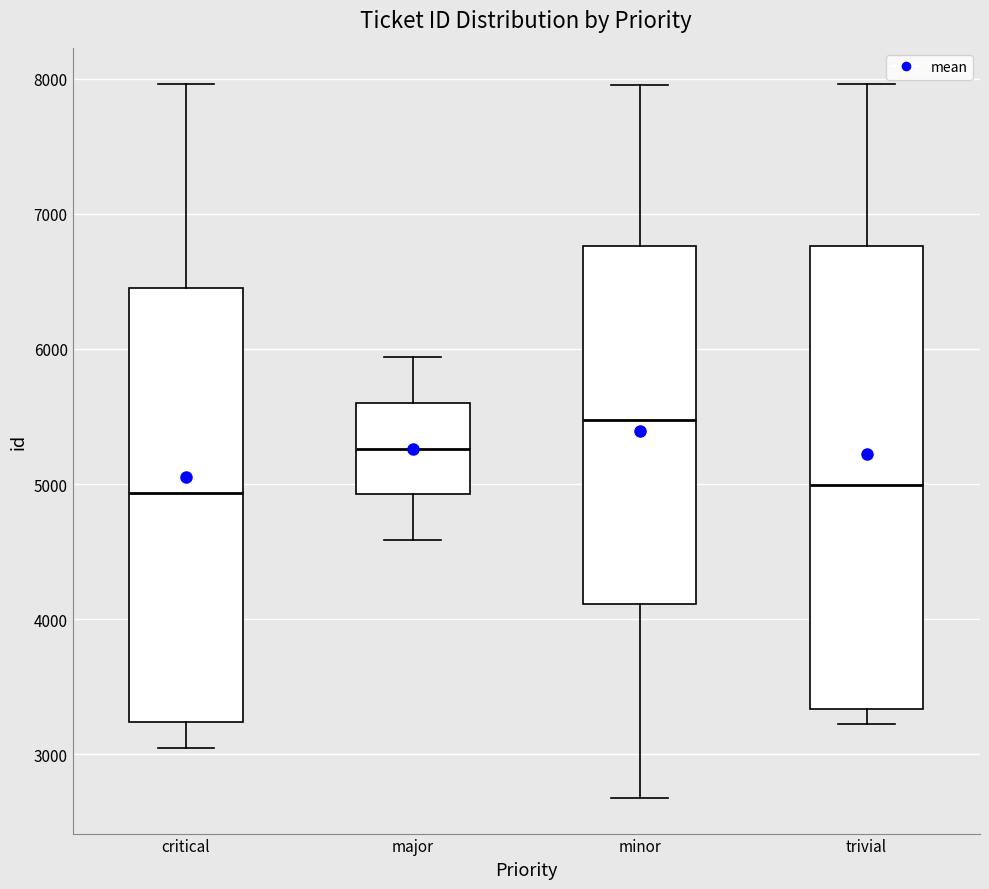

Reading left to right, transcribe this box plot: for each box, give where its median line is, the range the box spans, and where its two whiskers end, as read against the y-axis. The values are not printed on the chart, so give them approximately, as read against the axis.

critical: median 4900, box 3200 to 6500, whiskers 3000 to 8000
major: median 5300, box 4900 to 5600, whiskers 4600 to 5900
minor: median 5500, box 4100 to 6800, whiskers 2700 to 8000
trivial: median 5000, box 3300 to 6800, whiskers 3200 to 8000